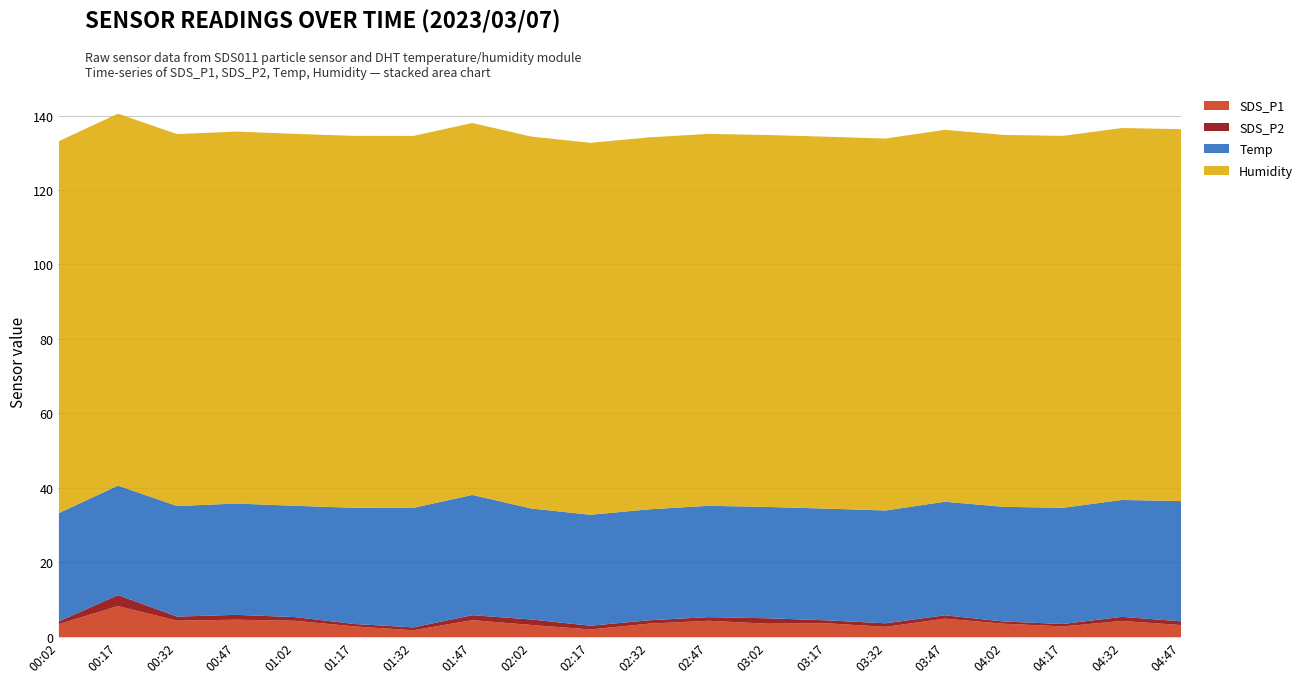

Which series changed the most between 01:02 and 03:17?

SDS_P1